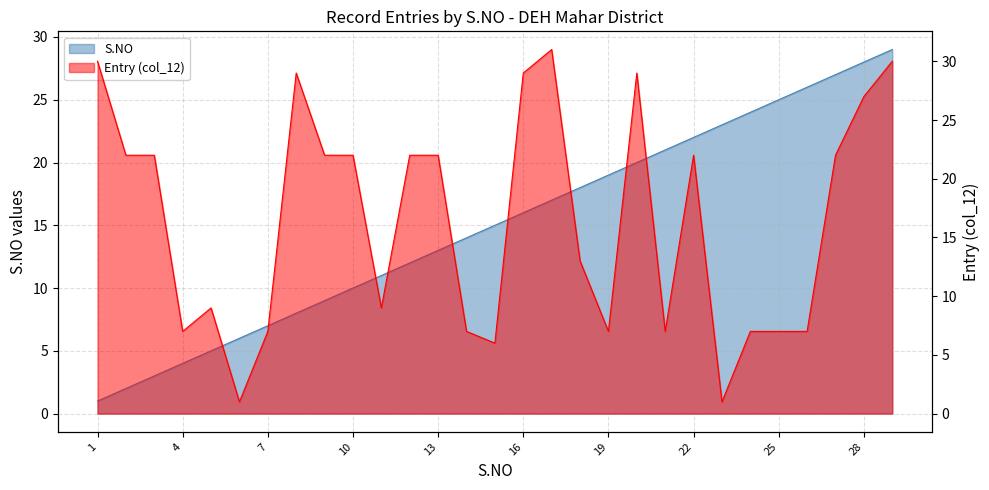

Which series ends up on top after the final intersection of S.NO and Entry (col_12)?

Entry (col_12)